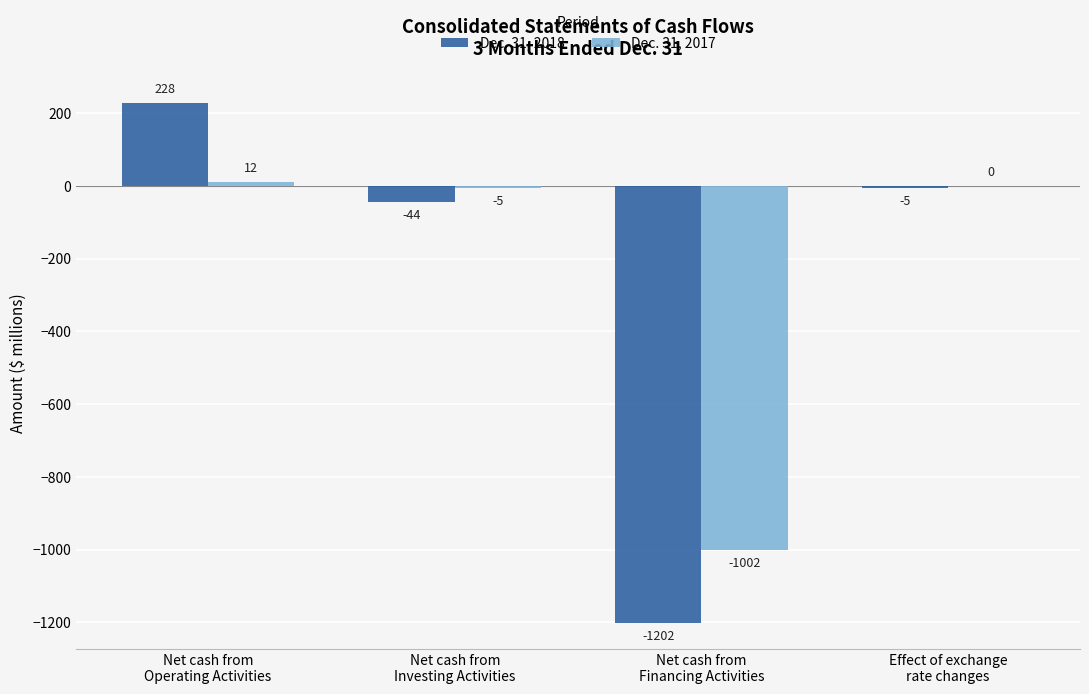

How many values in the Dec. 31, 2018 series exceed -5?

1